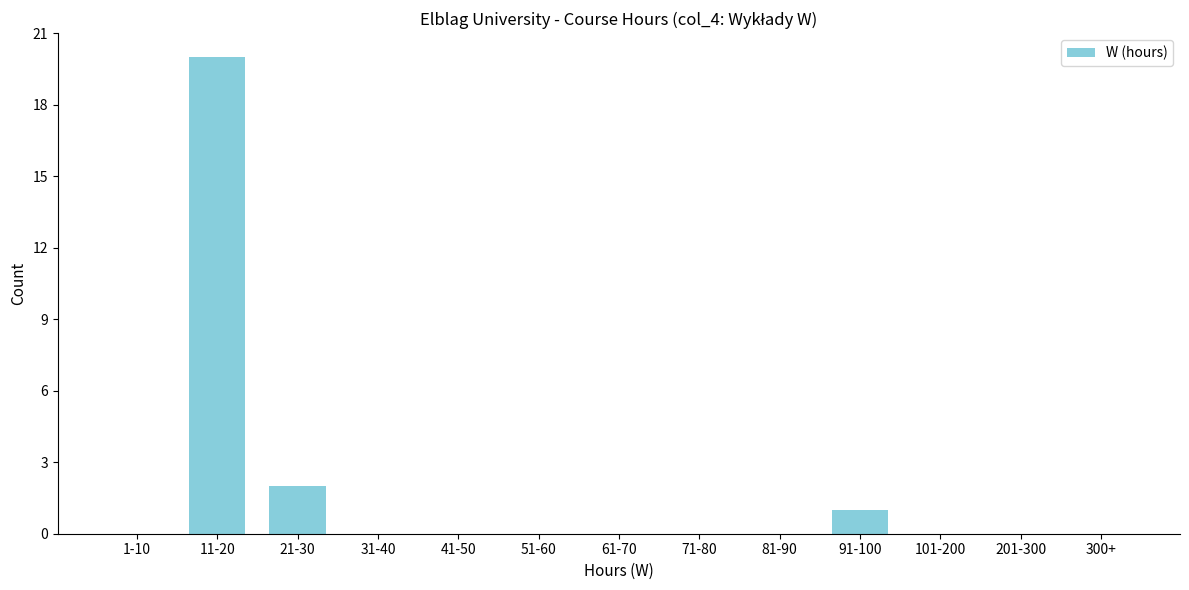

Reading left to right, transcribe all the data shown in this chart.

1-10=0	11-20=20	21-30=2	31-40=0	41-50=0	51-60=0	61-70=0	71-80=0	81-90=0	91-100=1	101-200=0	201-300=0	300+=0